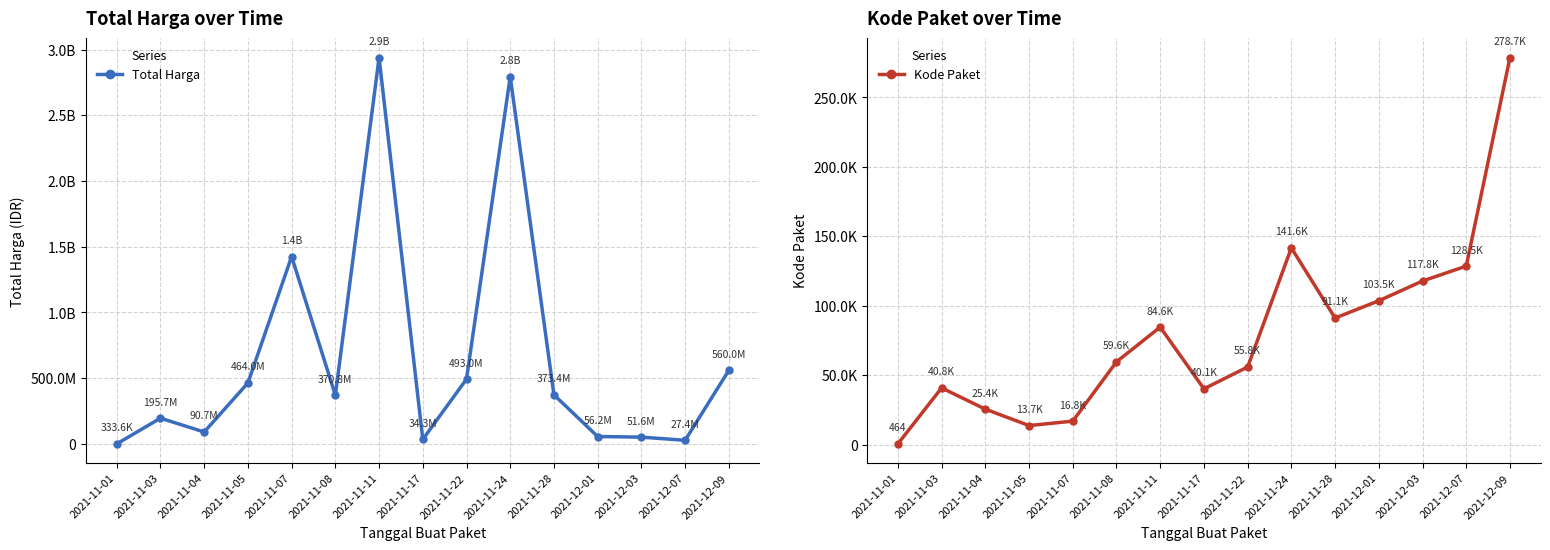

What is the difference between the highest and lowest values at 2021-12-07?

27283484